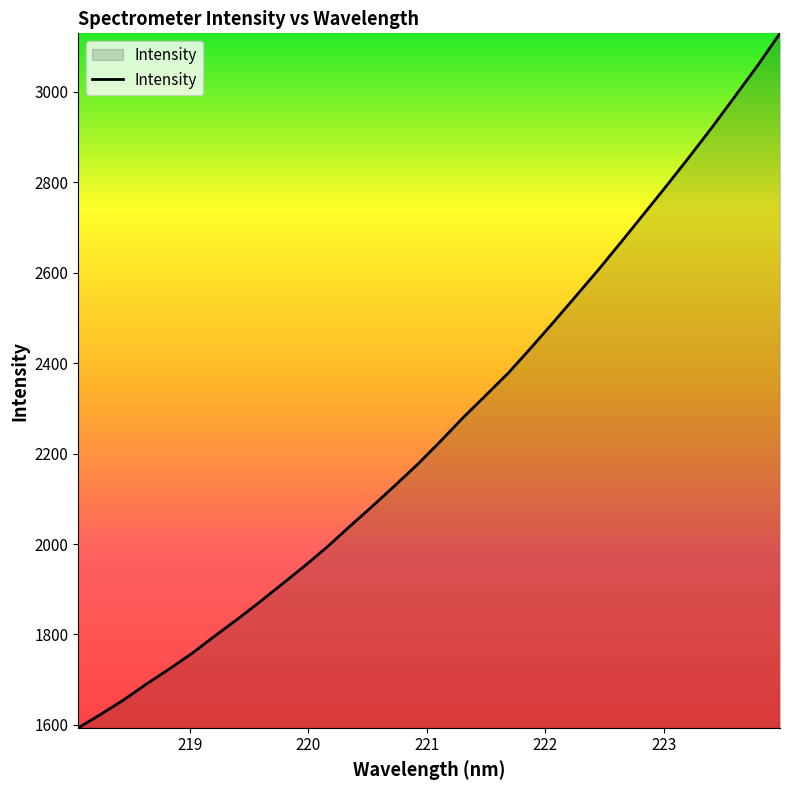

What is the minimum value shown in the chart?

1593.6